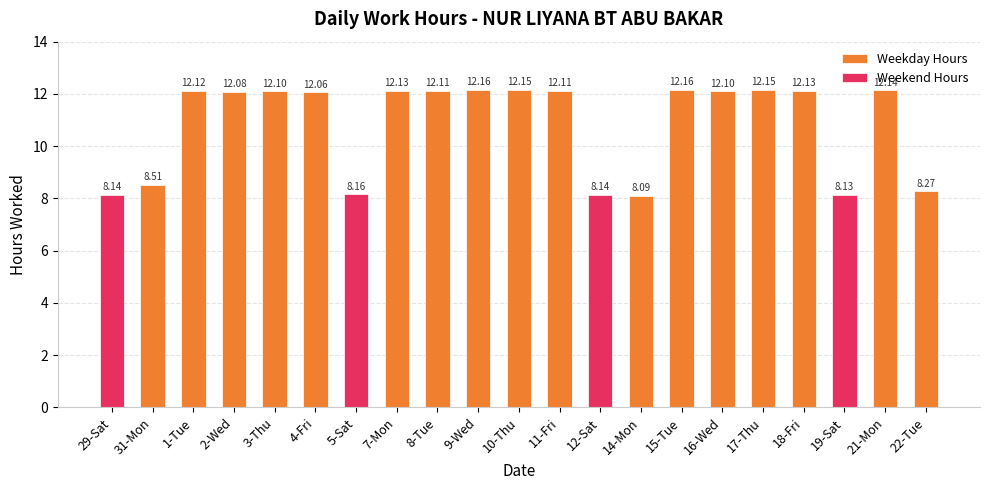

Rank the categories by value from highest to lowest.

9-Wed, 15-Tue, 10-Thu, 17-Thu, 21-Mon, 7-Mon, 18-Fri, 1-Tue, 8-Tue, 11-Fri, 3-Thu, 16-Wed, 2-Wed, 4-Fri, 31-Mon, 22-Tue, 5-Sat, 29-Sat, 12-Sat, 19-Sat, 14-Mon